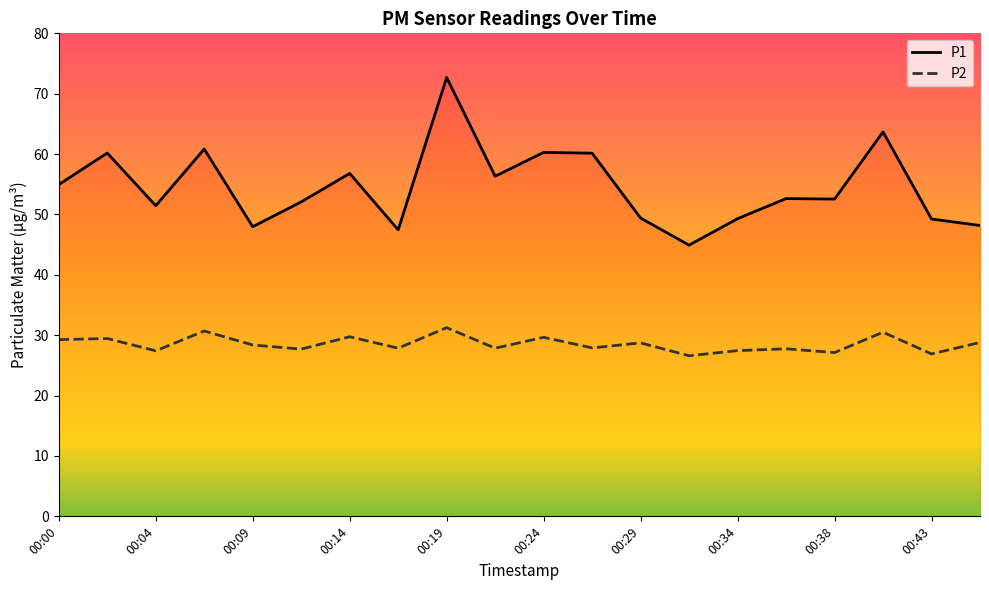

What is the difference between the highest and lowest values at 00:04?

24.0